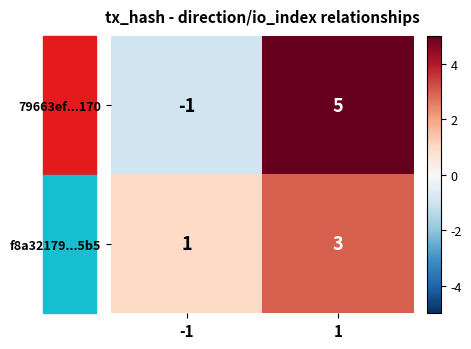

What value does the f8a32179...5b5 series have at 1?

3